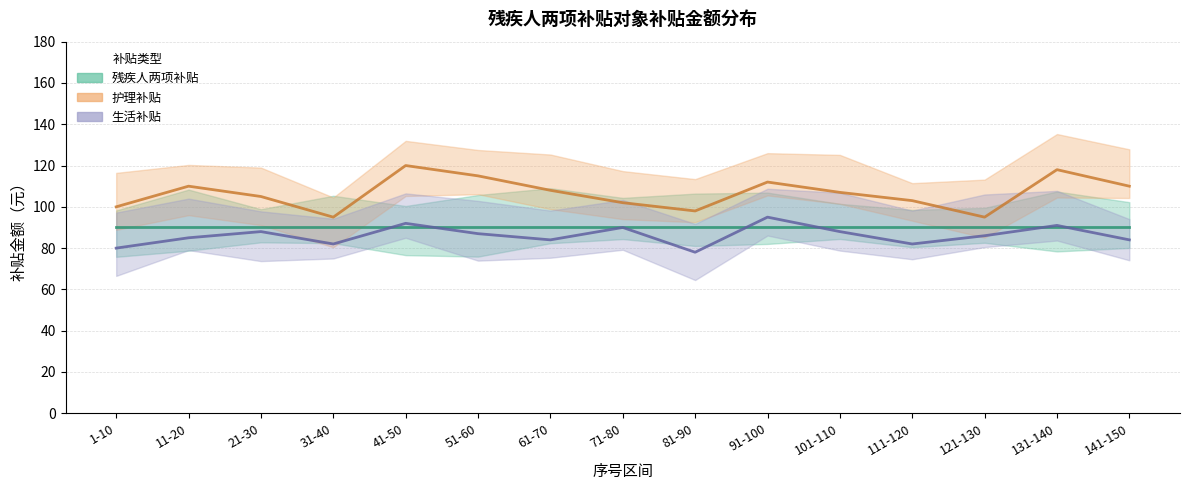

In 生活补贴, how many points are higher than both neighbors (excluding endpoints)?

5